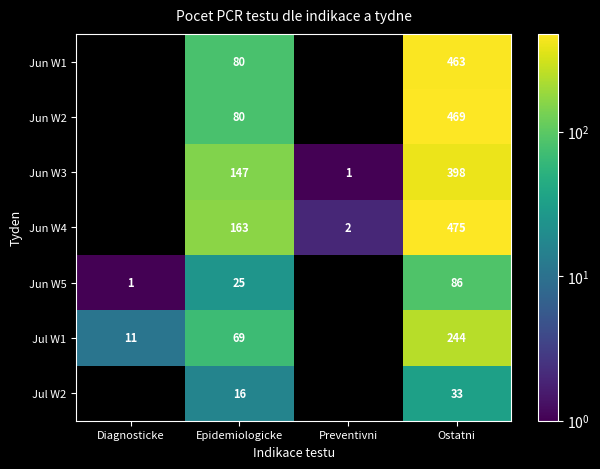

The Jun W4 series shows 2 at Preventivni. True or false?

True